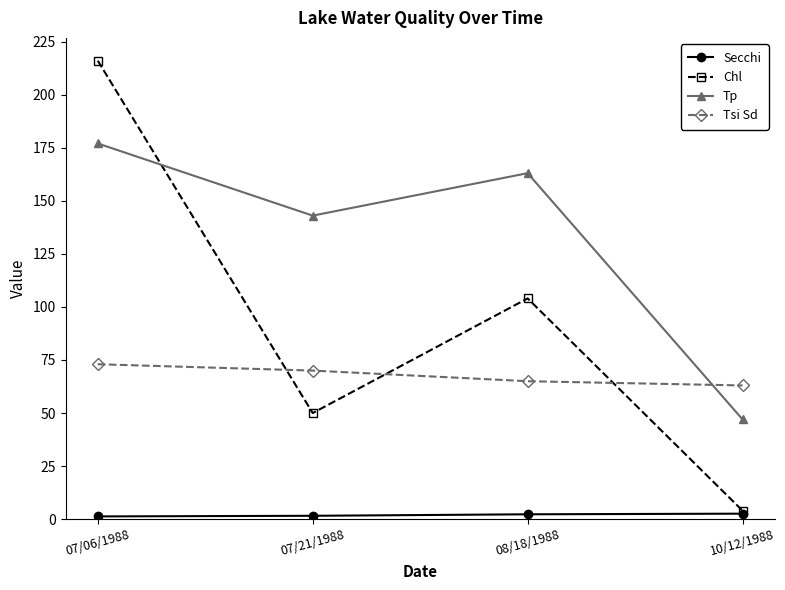

Count the number of categories in the chart.

4